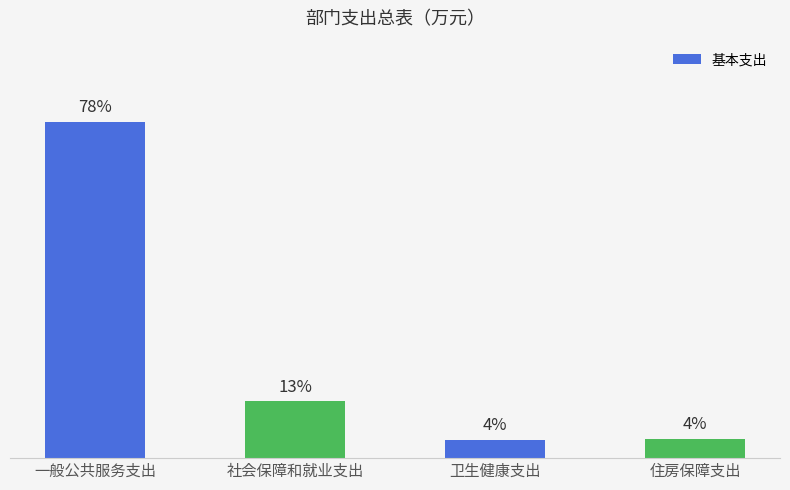

Rank the categories by value from highest to lowest.

一般公共服务支出, 社会保障和就业支出, 住房保障支出, 卫生健康支出